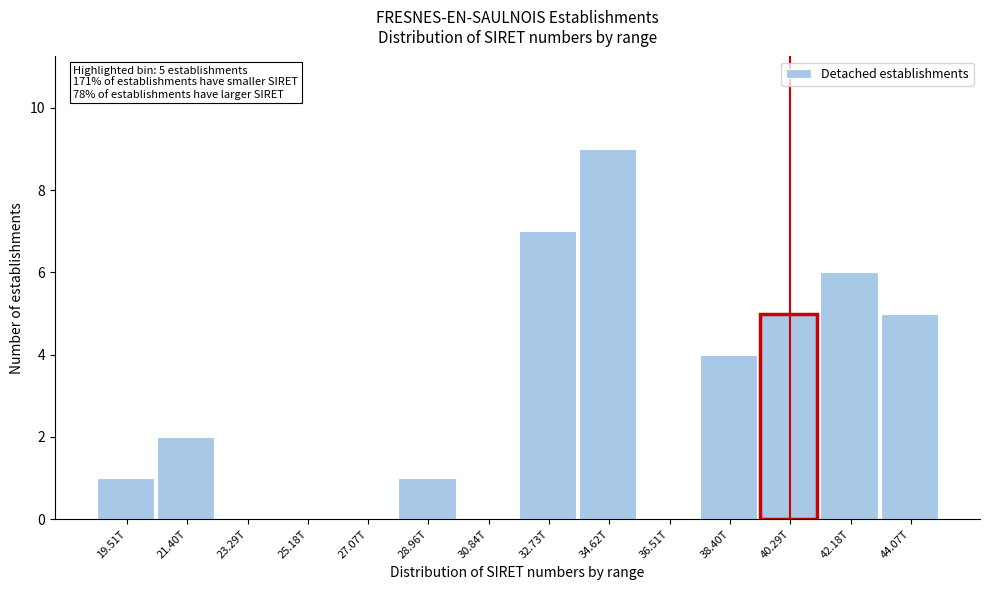

Reading left to right, transcribe all the data shown in this chart.

19.51T=1	21.40T=2	23.29T=0	25.18T=0	27.07T=0	28.96T=1	30.84T=0	32.73T=7	34.62T=9	36.51T=0	38.40T=4	40.29T=5	42.18T=6	44.07T=5